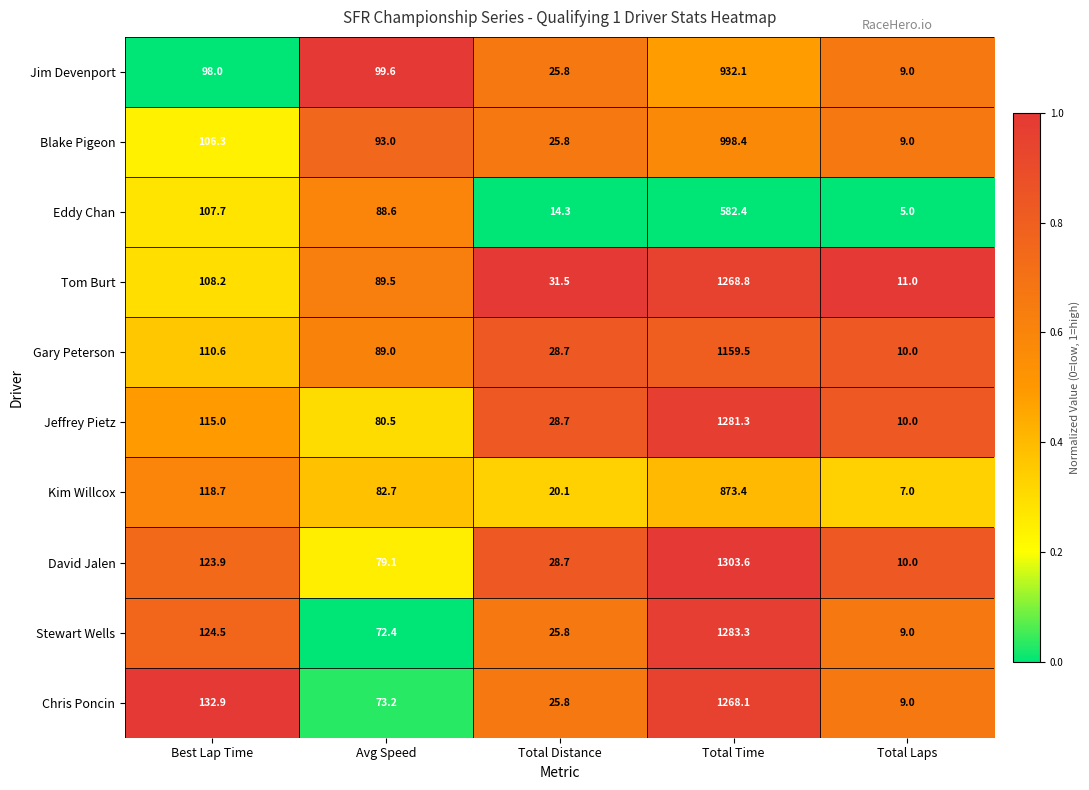

Which series has the largest total across all categories?

David Jalen